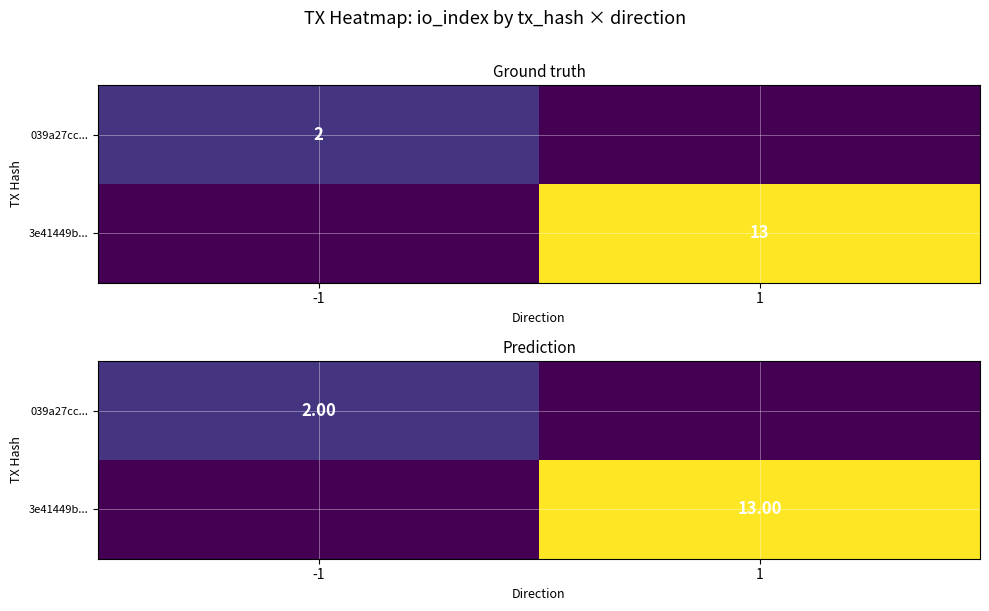

The 3e41449b... series shows -4.3 at -1. True or false?

False